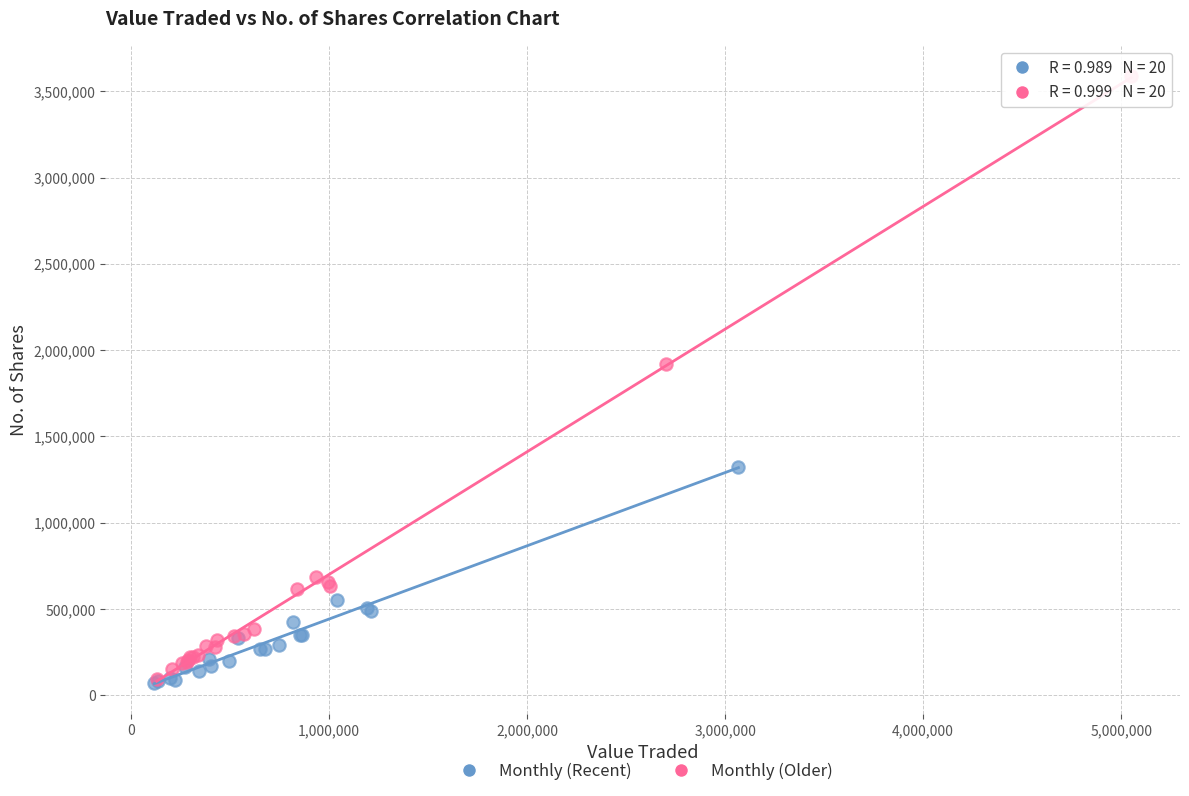

Which series has the largest Y range (max minus min)?

Monthly (Older)